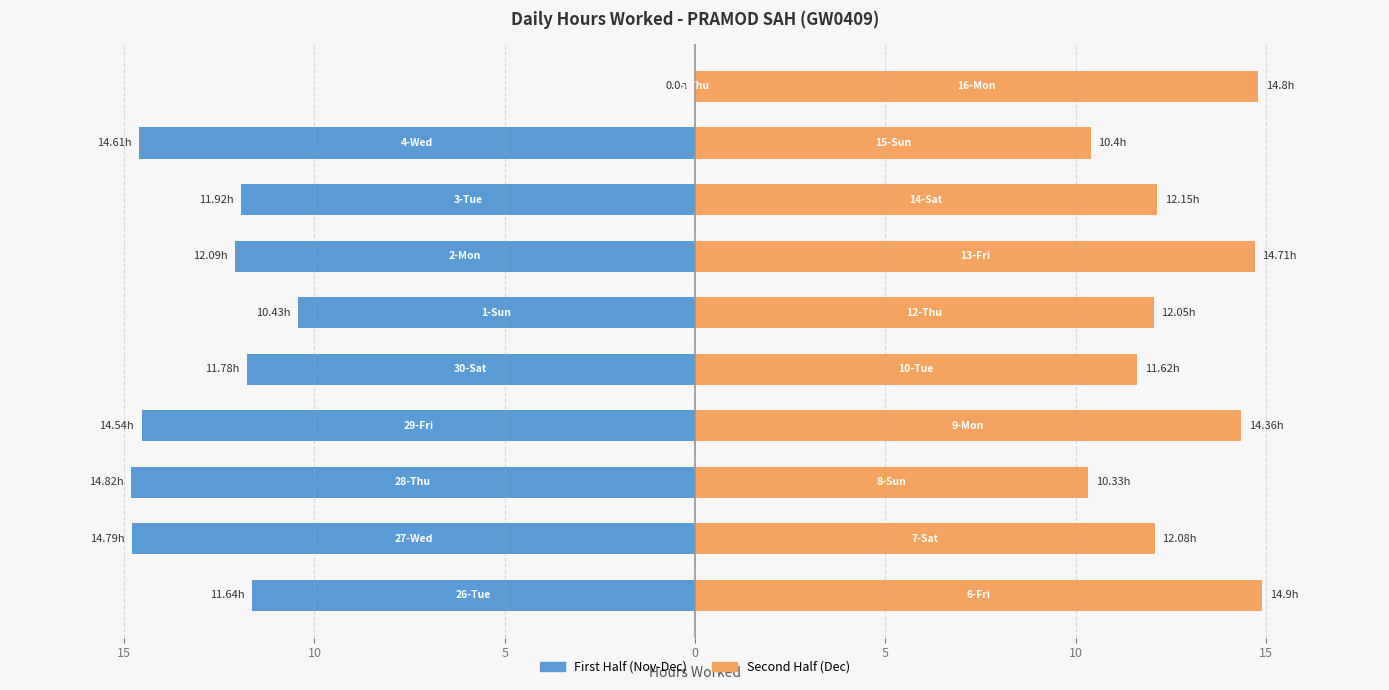

What are all the series names shown in the legend?

First Half (Nov-Dec), Second Half (Dec)